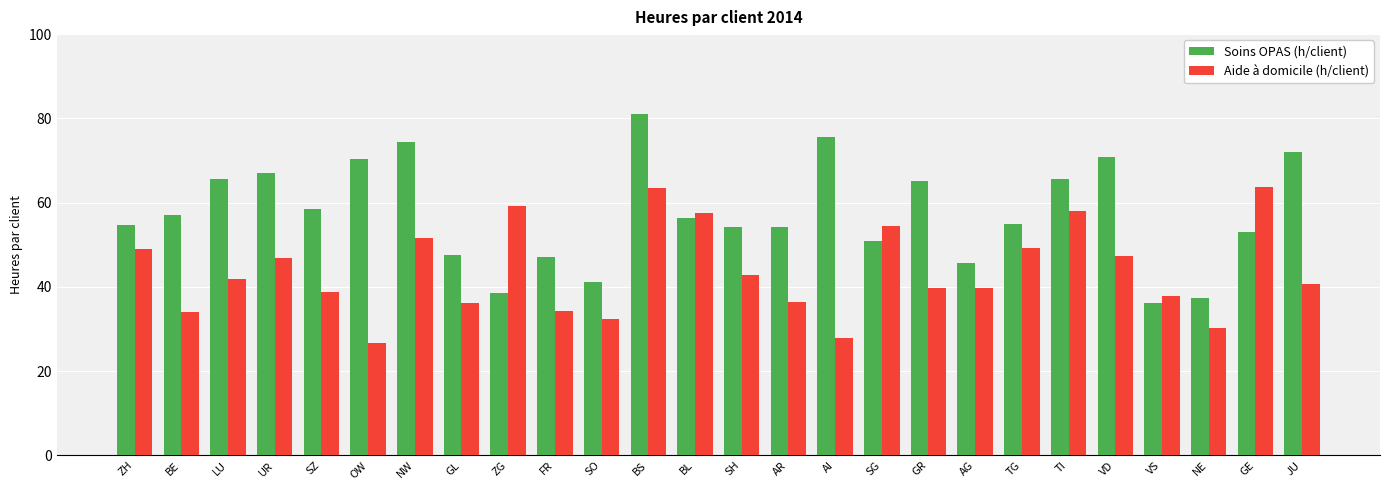

What is the average value of the Aide à domicile (h/client) series?

43.8